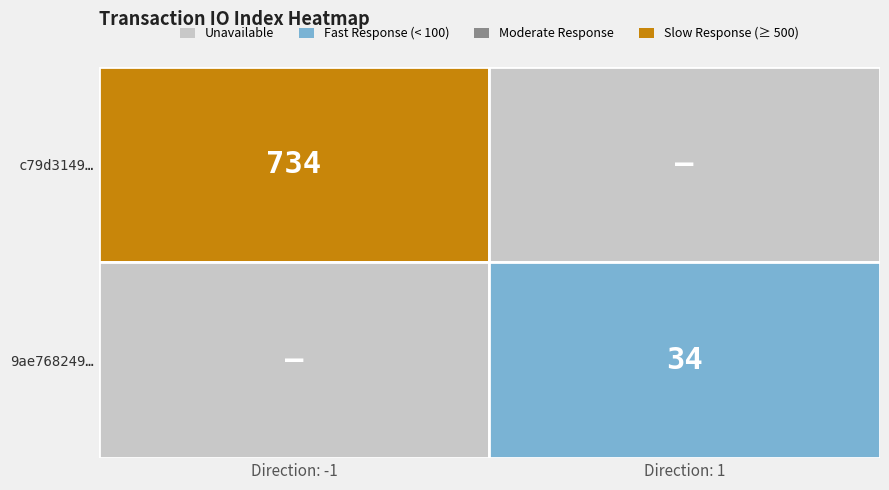

Between 0 and 1, which series saw the biggest shift?

c79d3149…